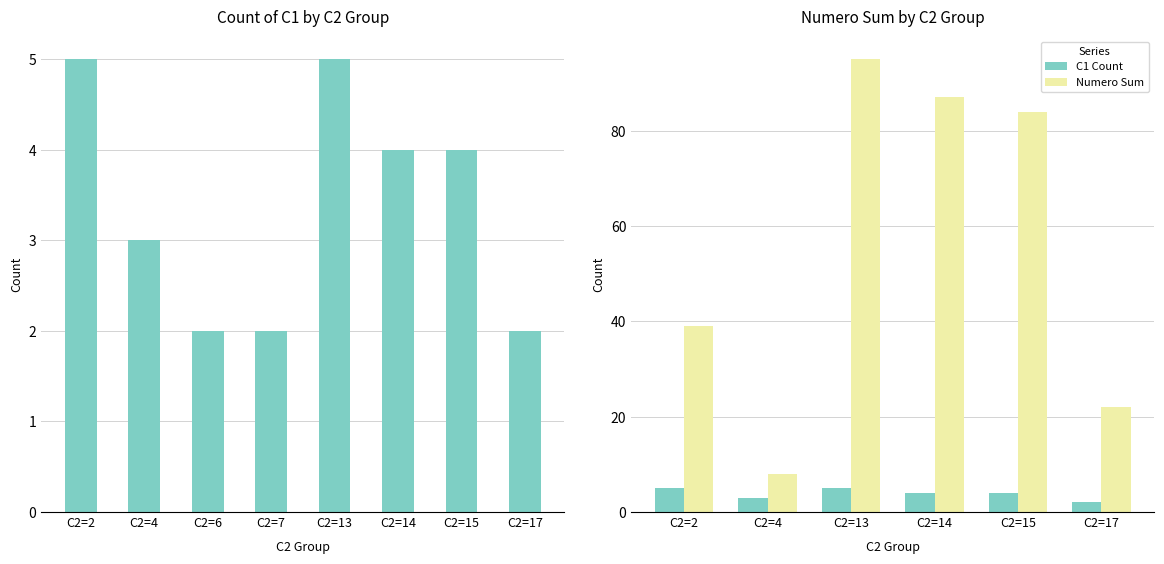

Which series has the widest spread of values?

Numero Sum